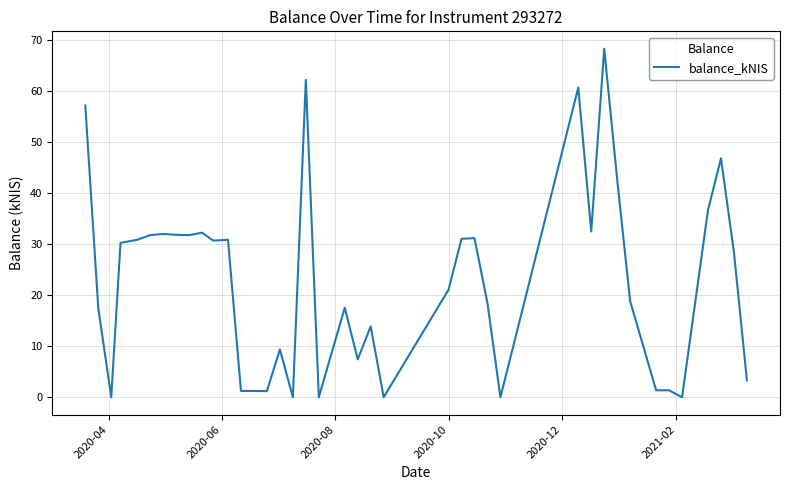

What is the difference between the second highest and minimum values?

62.2